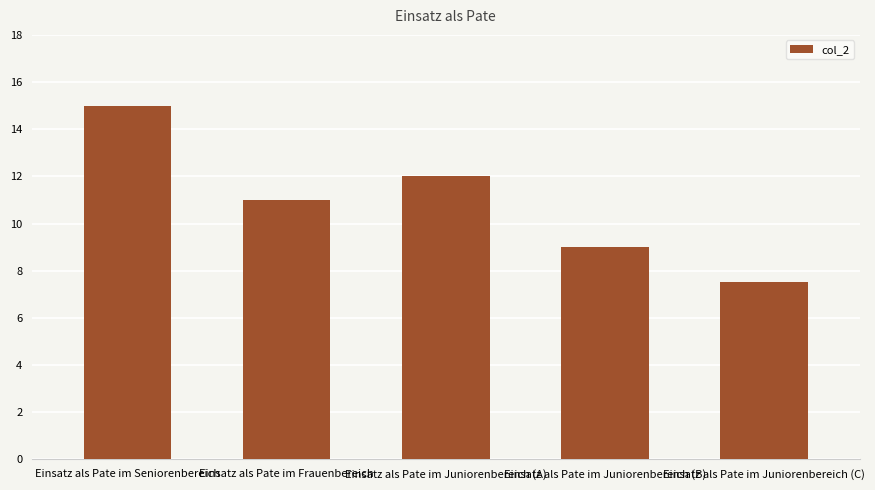

Between Einsatz als Pate im Frauenbereich and Einsatz als Pate im Juniorenbereich (C), which is larger?

Einsatz als Pate im Frauenbereich